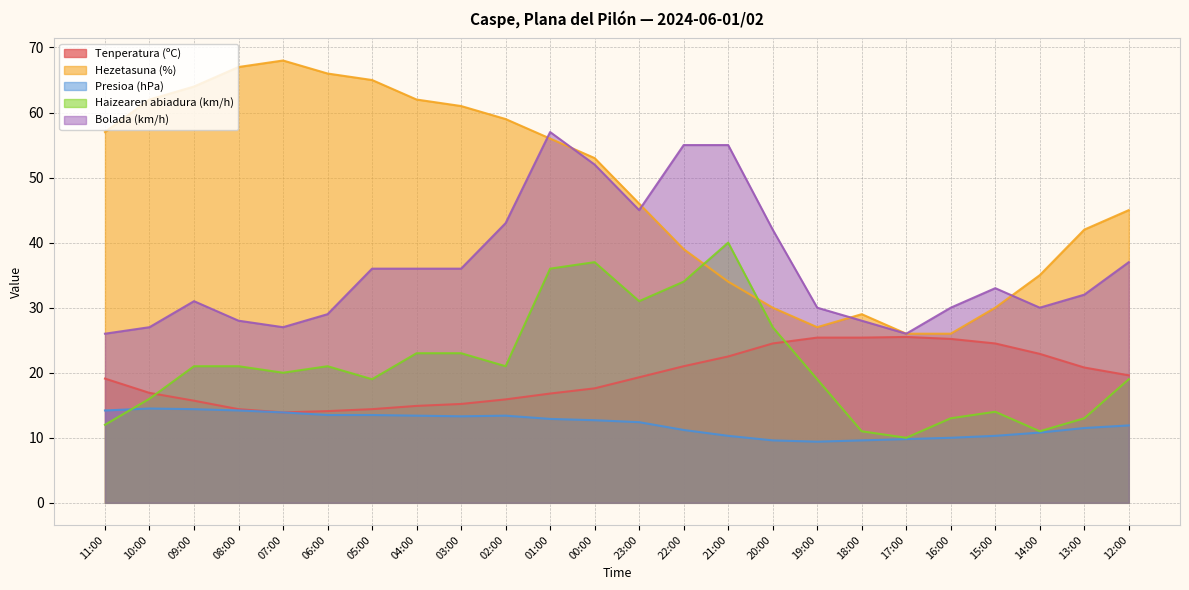

What is the average value of the Bolada (km/h) series?

36.3